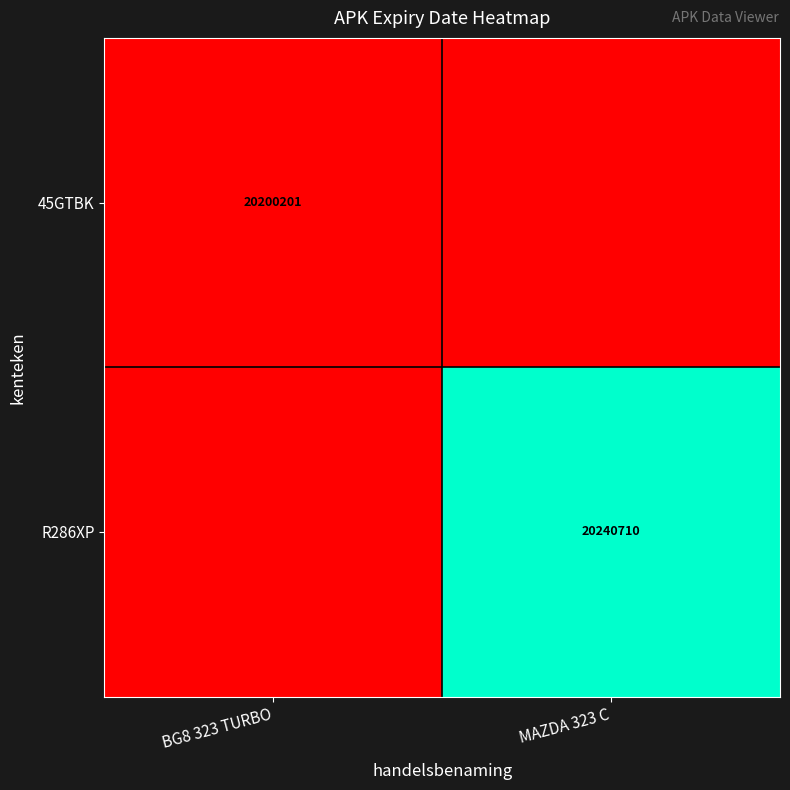

The R286XP series shows 20240710 at MAZDA 323 C. True or false?

True